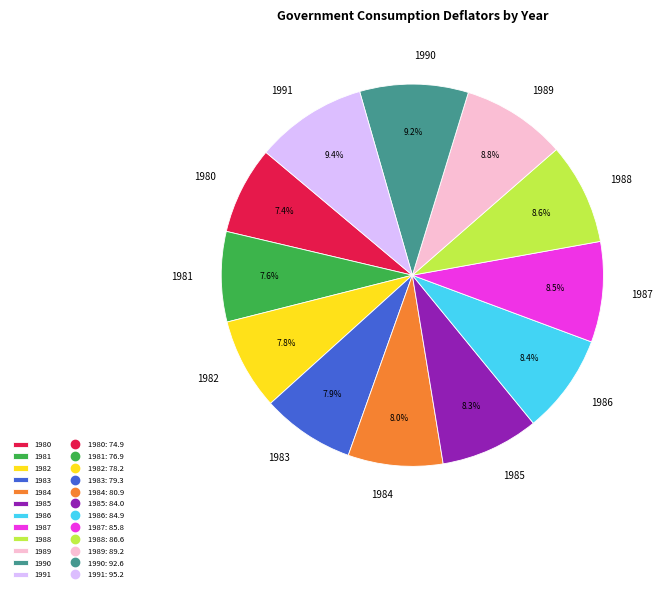

Is there a majority slice in this chart?

No